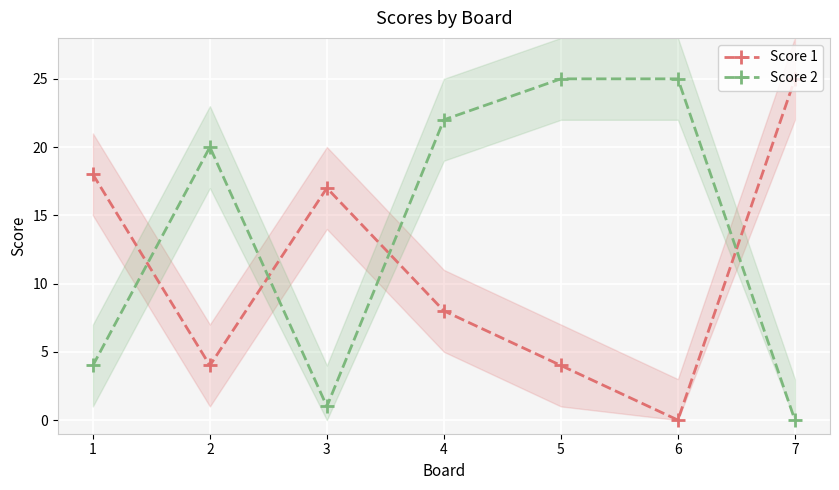

Reading right to left, list all the values displayed in this chart.

Score 1: 25	0	4	8	17	4	18
Score 2: 0	25	25	22	1	20	4